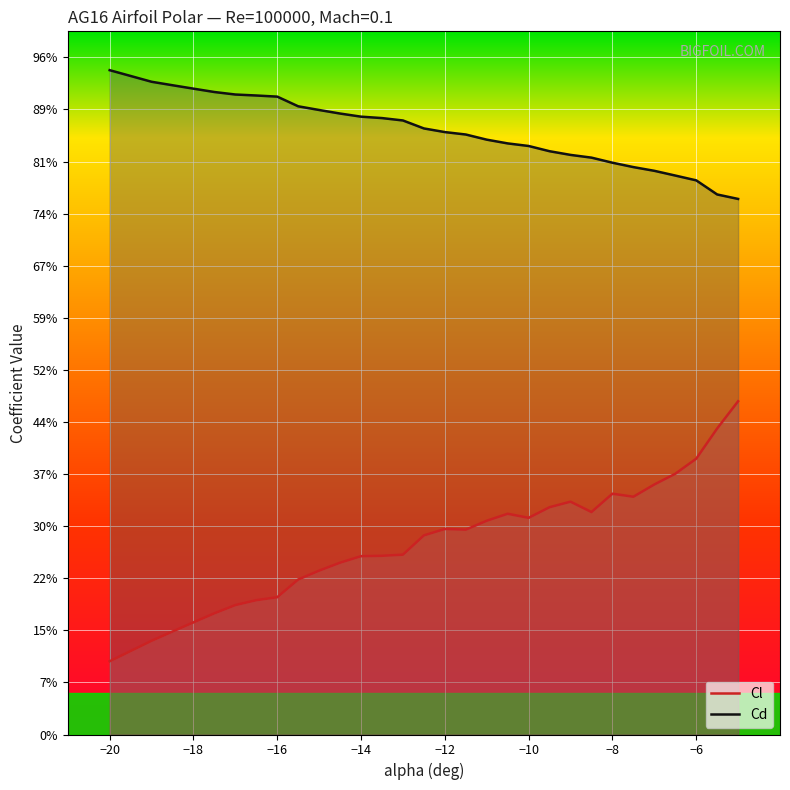

Reading left to right, transcribe all the data shown in this chart.

Cl: -0.9	-0.8	-0.8	-0.8	-0.8	-0.8	-0.7	-0.7	-0.7	-0.7	-0.7	-0.7	-0.7	-0.7	-0.6	-0.6	-0.6	-0.6	-0.6	-0.6	-0.6	-0.6	-0.6	-0.5	-0.5	-0.5	-0.5	-0.5	-0.4	-0.4
Cd: 0.3	0.3	0.2	0.2	0.2	0.2	0.2	0.2	0.2	0.2	0.2	0.2	0.2	0.2	0.2	0.2	0.2	0.1	0.1	0.1	0.1	0.1	0.1	0.1	0.1	0.1	0.1	0.1	0.0	0.0